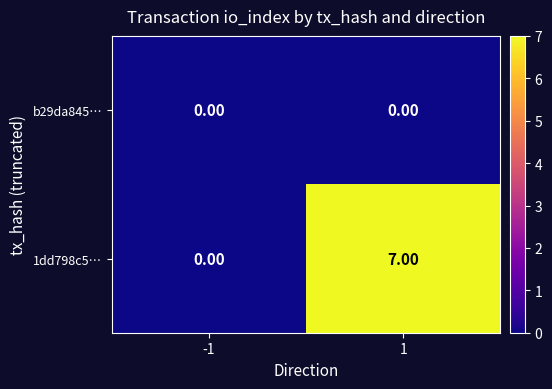

Which series has the largest total across all categories?

1dd798c5…